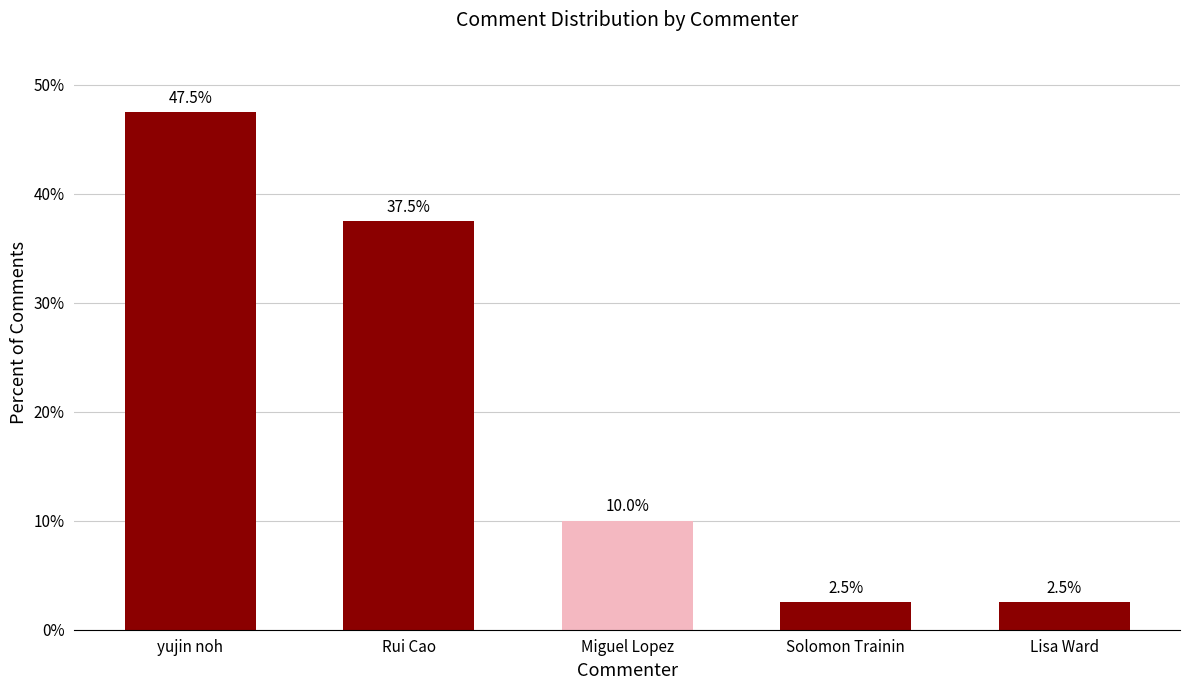

Between Rui Cao and Solomon Trainin, which is larger?

Rui Cao